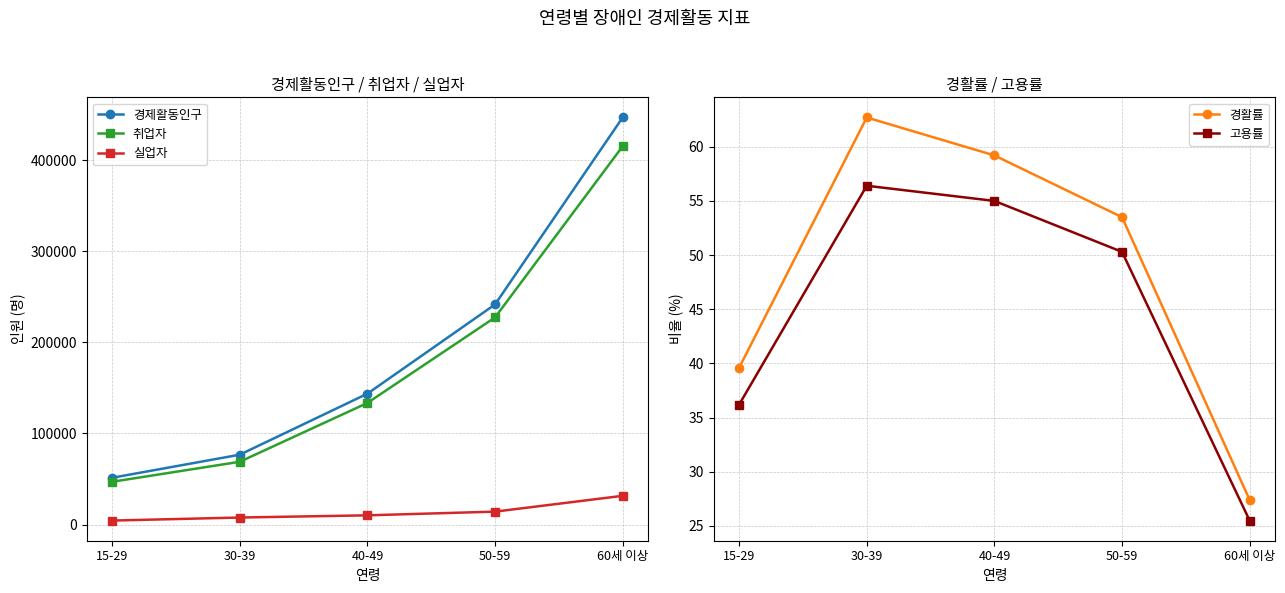

Does the chart have visible grid lines?

Yes